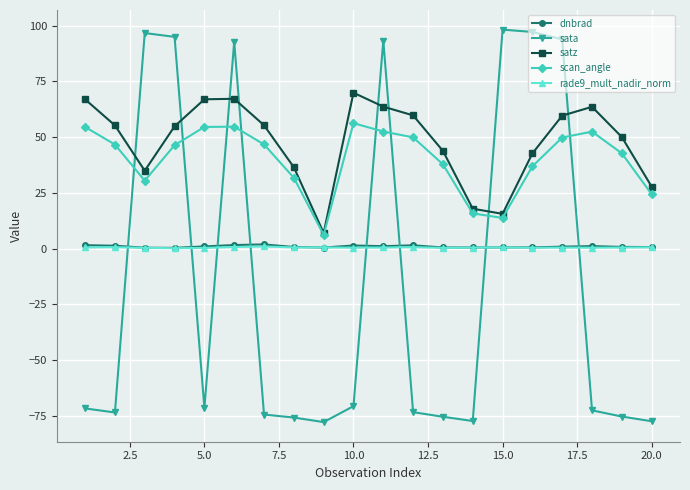

What is the value of the dnbrad point at the 15th from the left?

0.6